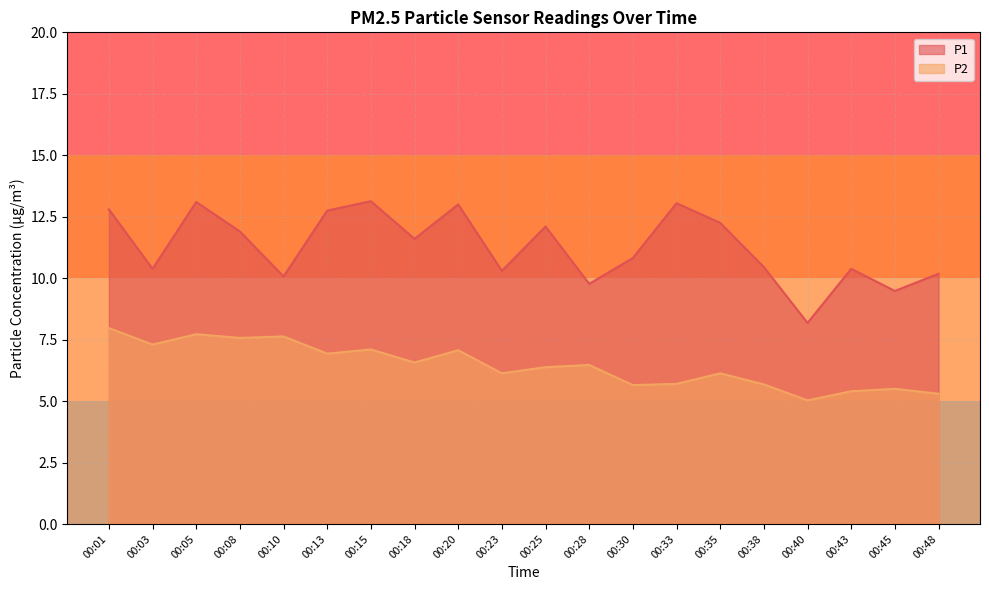

What is the total value across all series at 00:23?

16.4